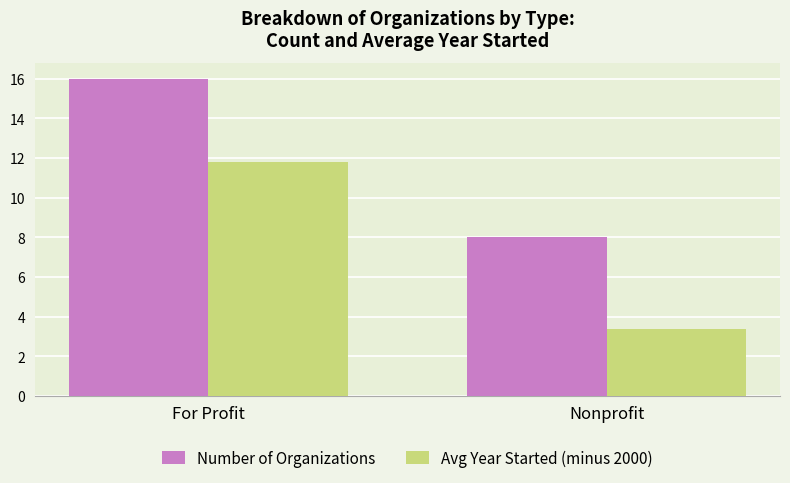

Reading left to right, transcribe all the data shown in this chart.

Number of Organizations: For Profit=16.0	Nonprofit=8.0
Avg Year Started (minus 2000): For Profit=11.8	Nonprofit=3.4